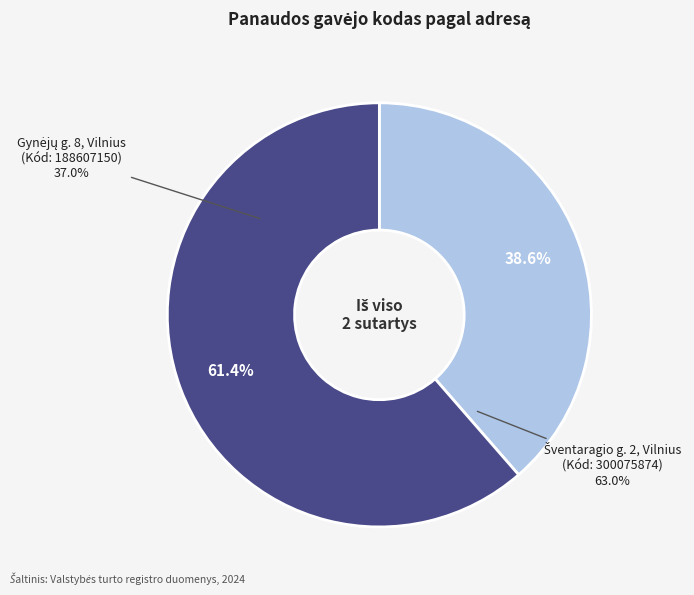

What is the total percentage of Gynėjų g. 8, Vilnius and Šventaragio g. 2, Vilnius?

100.0%